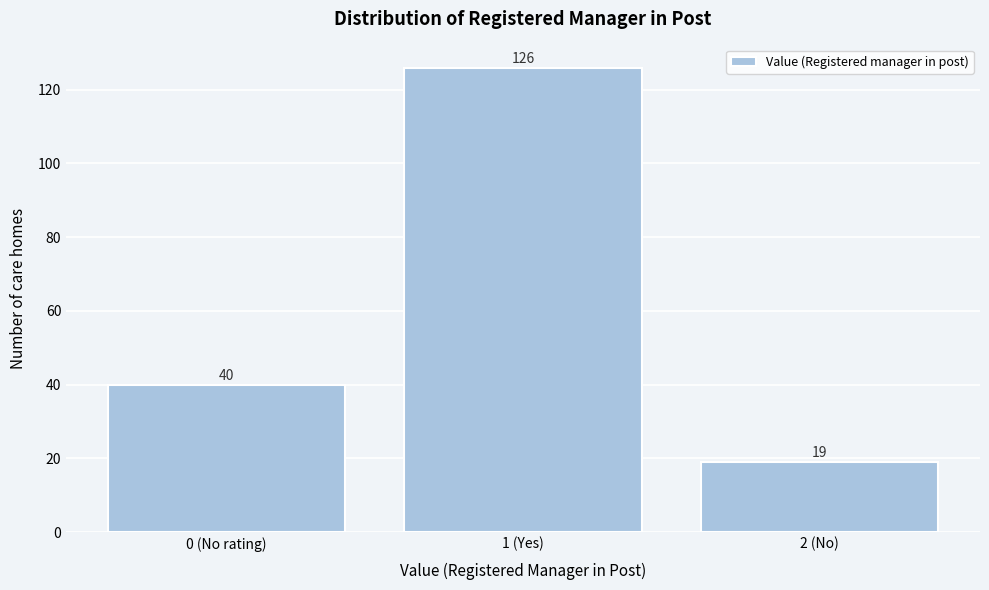

Reading left to right, what are all the values shown in this chart?

40	126	19